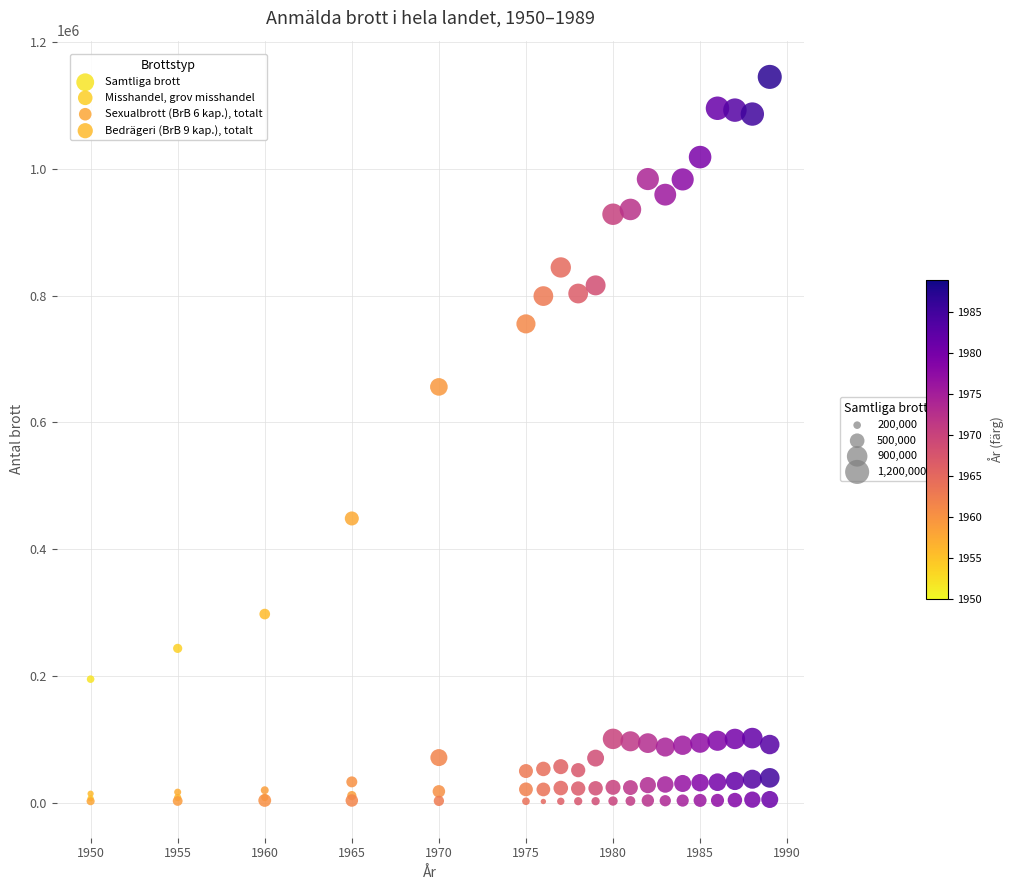

Across all series, what Y value is closest to 573588?

656042